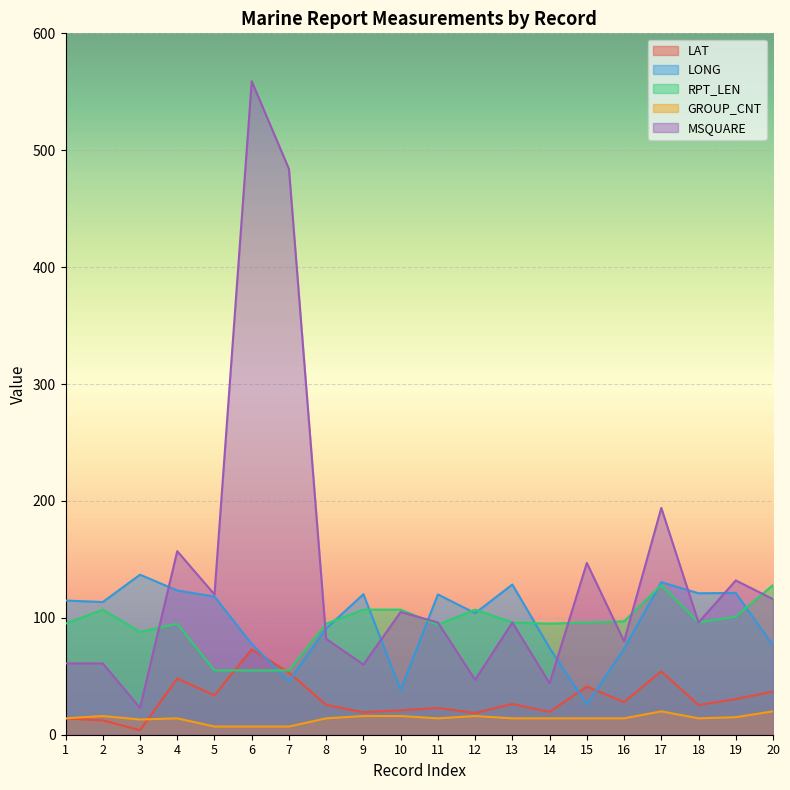

The value of MSQUARE at 12 is 16.5. True or false?

False